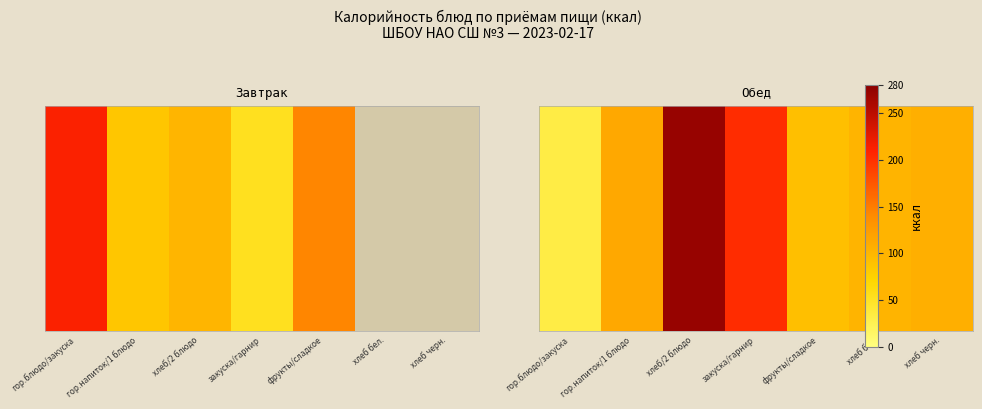

List the labels in order of value, smallest first.

гор.блюдо/закуска, фрукты/сладкое, хлеб бел., хлеб черн., гор.напиток/1 блюдо, закуска/гарнир, хлеб/2 блюдо